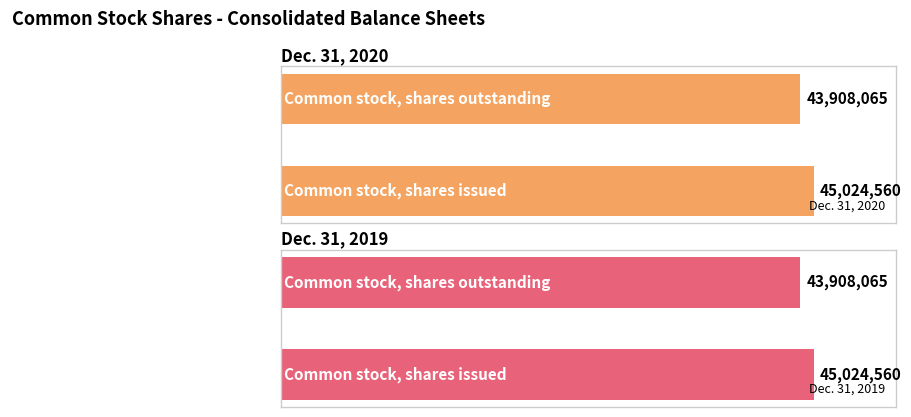

Does the chart contain stacked bars?

No